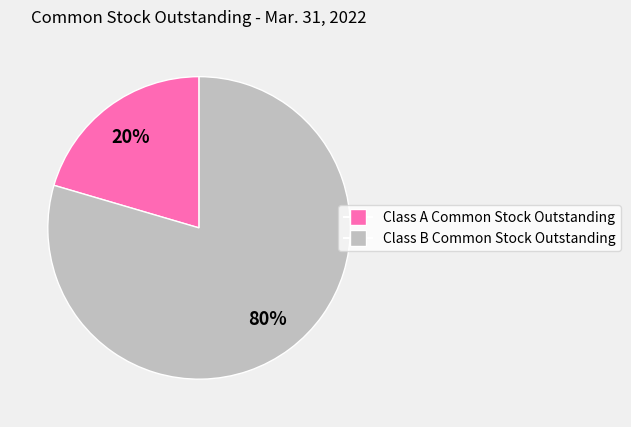

How many segments does this pie chart have?

2